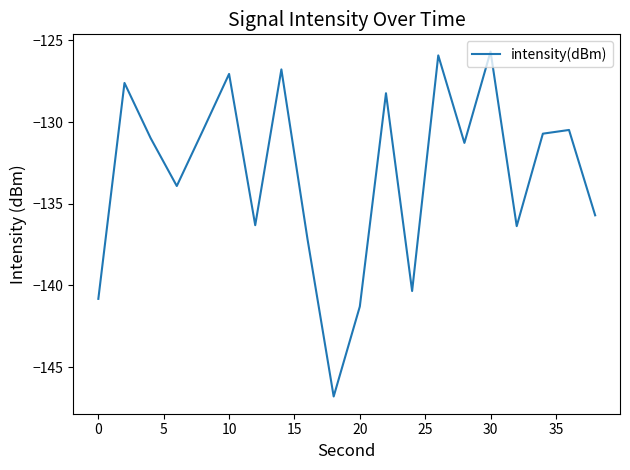

What is the maximum value shown in the chart?

-125.7